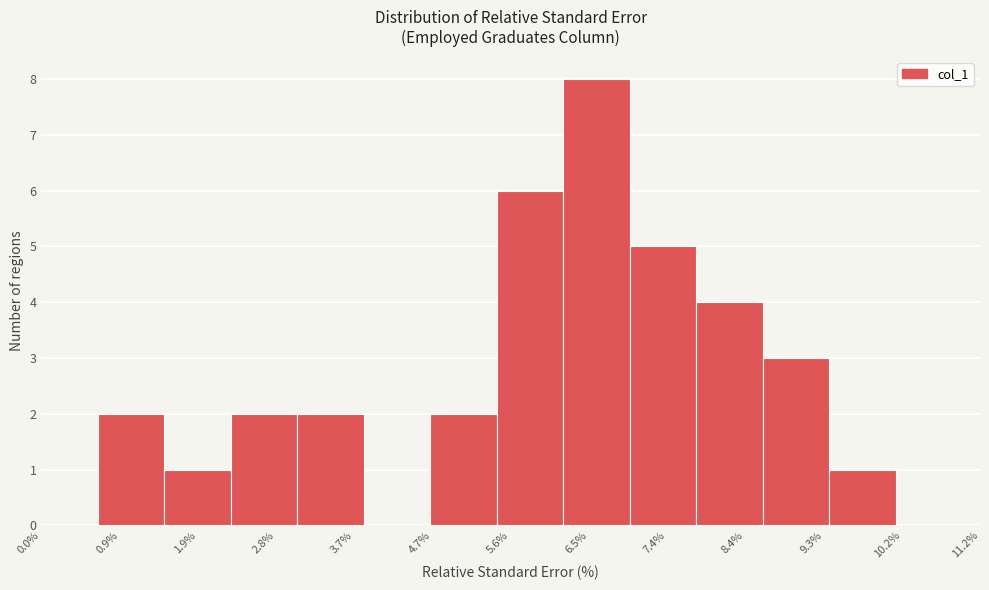

Reading left to right, list every bar in this chart as the range it spans on the x-axis followed by its height. Neither the bar edges nor the heights are printed on the chart, so give them approximately, as read against the axes.

0.7 to 1.5: 2
1.5 to 2.3: 1
2.3 to 3.0: 2
3.0 to 3.8: 2
3.8 to 4.6: 0
4.6 to 5.4: 2
5.4 to 6.2: 6
6.2 to 7.0: 8
7.0 to 7.8: 5
7.8 to 8.6: 4
8.6 to 9.4: 3
9.4 to 10.2: 1